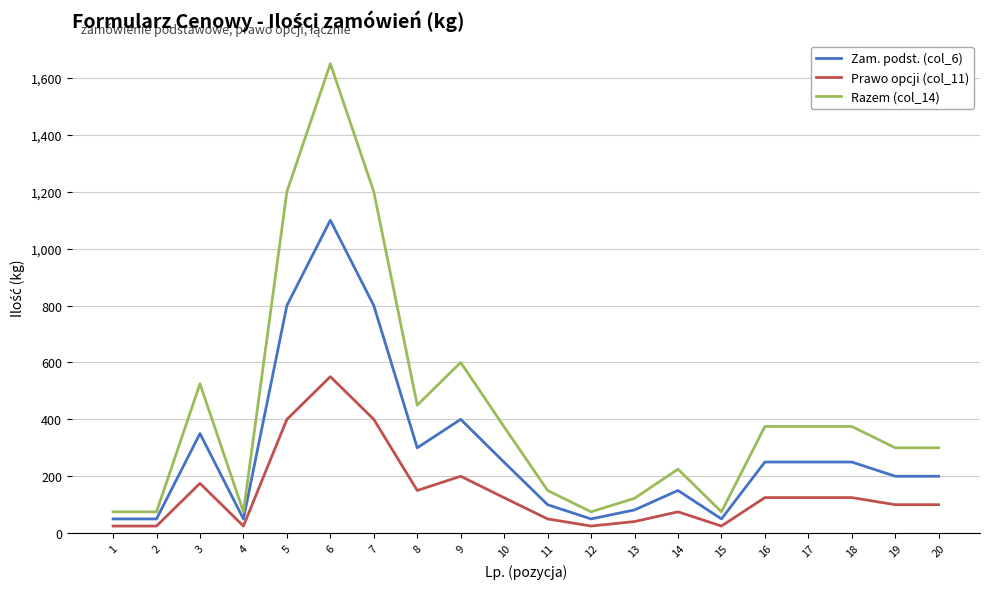

The value of Razem (col_14) at 1 is 75.0. True or false?

True